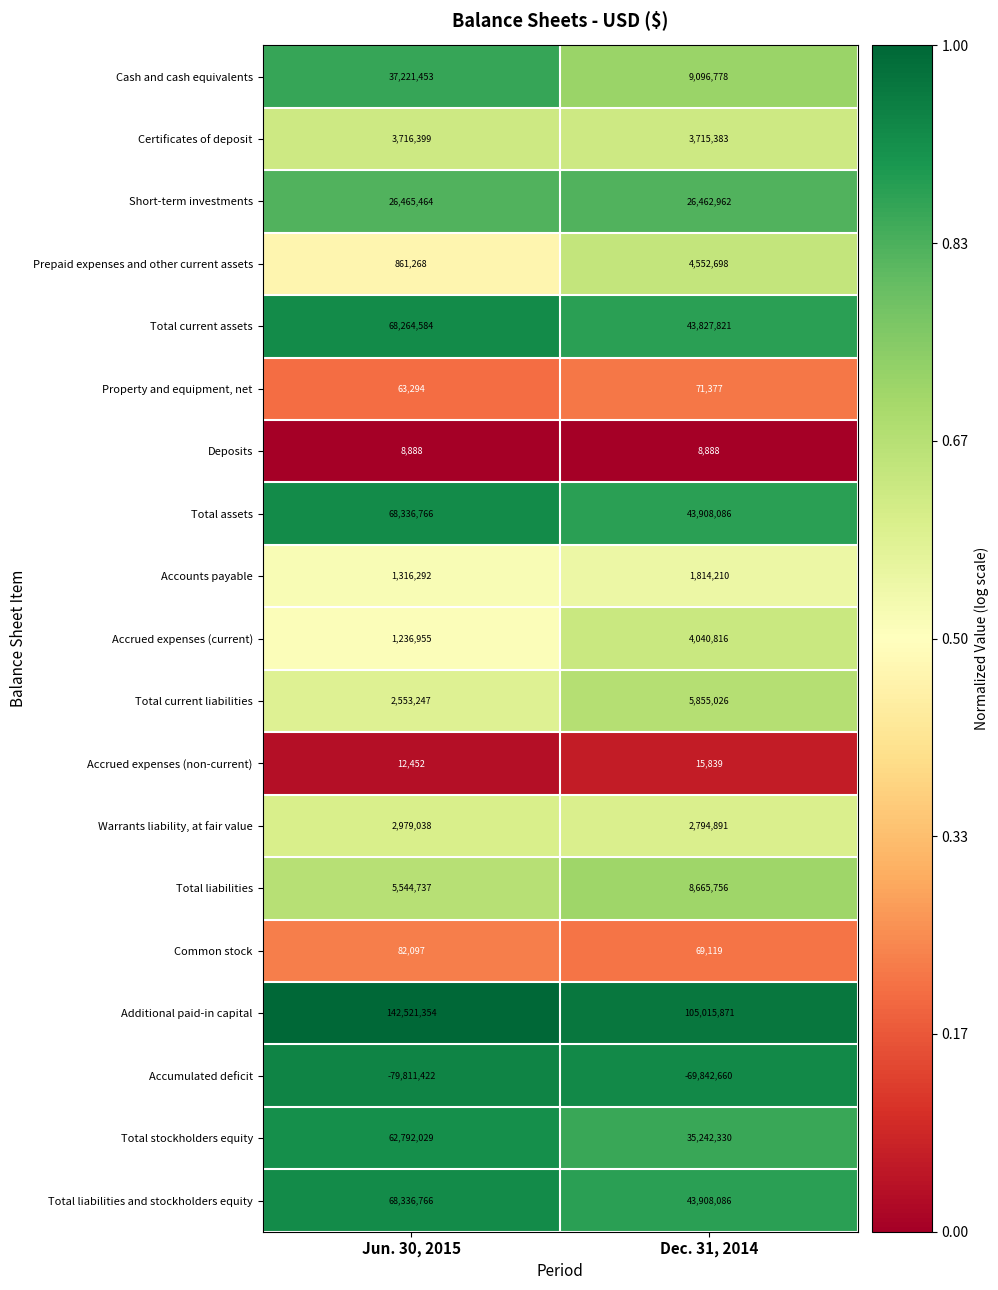

What is the total value across all series at Jun. 30, 2015?

412501661